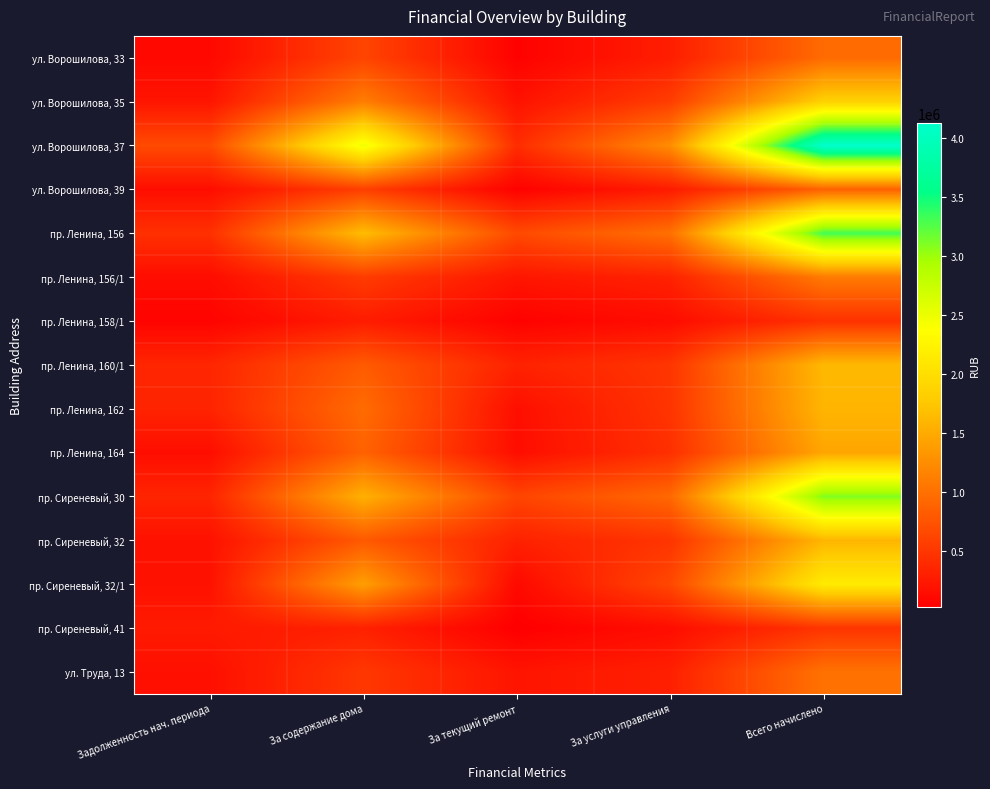

At how many categories does at least one series exceed 1272015?

2